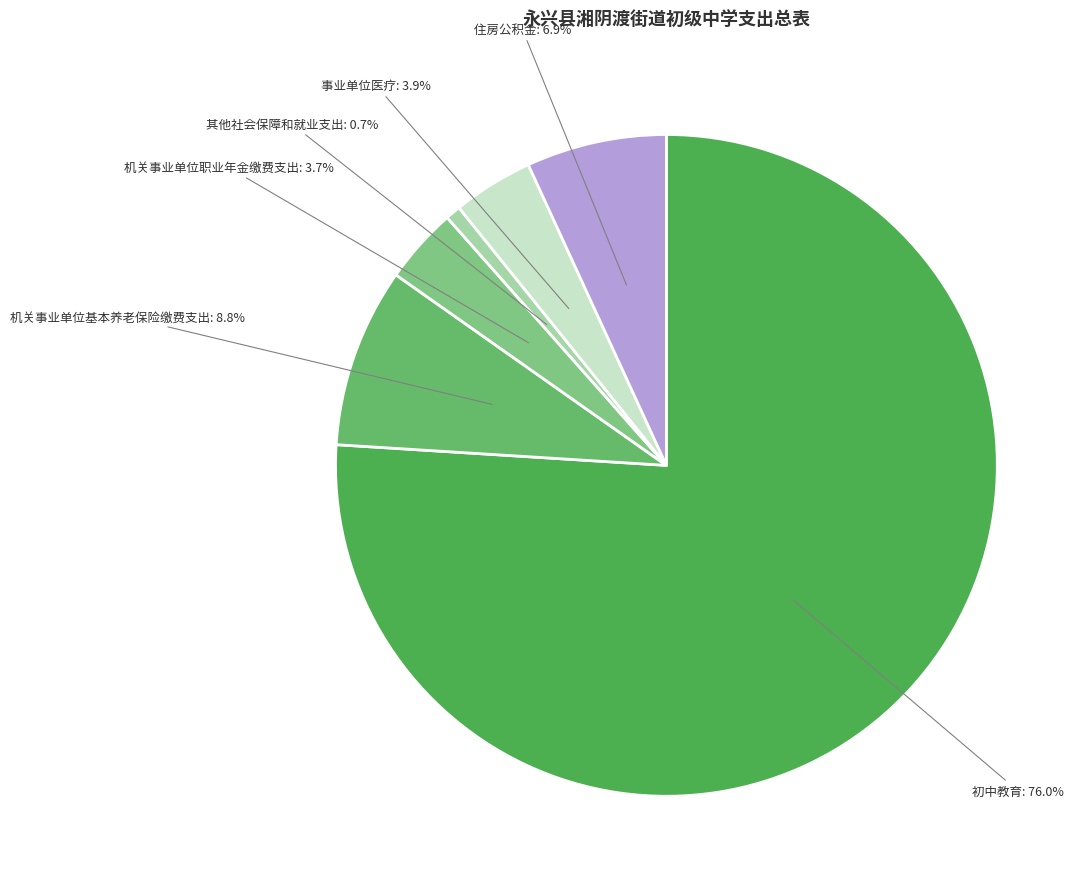

Do 机关事业单位基本养老保险缴费支出 and 机关事业单位职业年金缴费支出 together represent more than half of the pie?

No